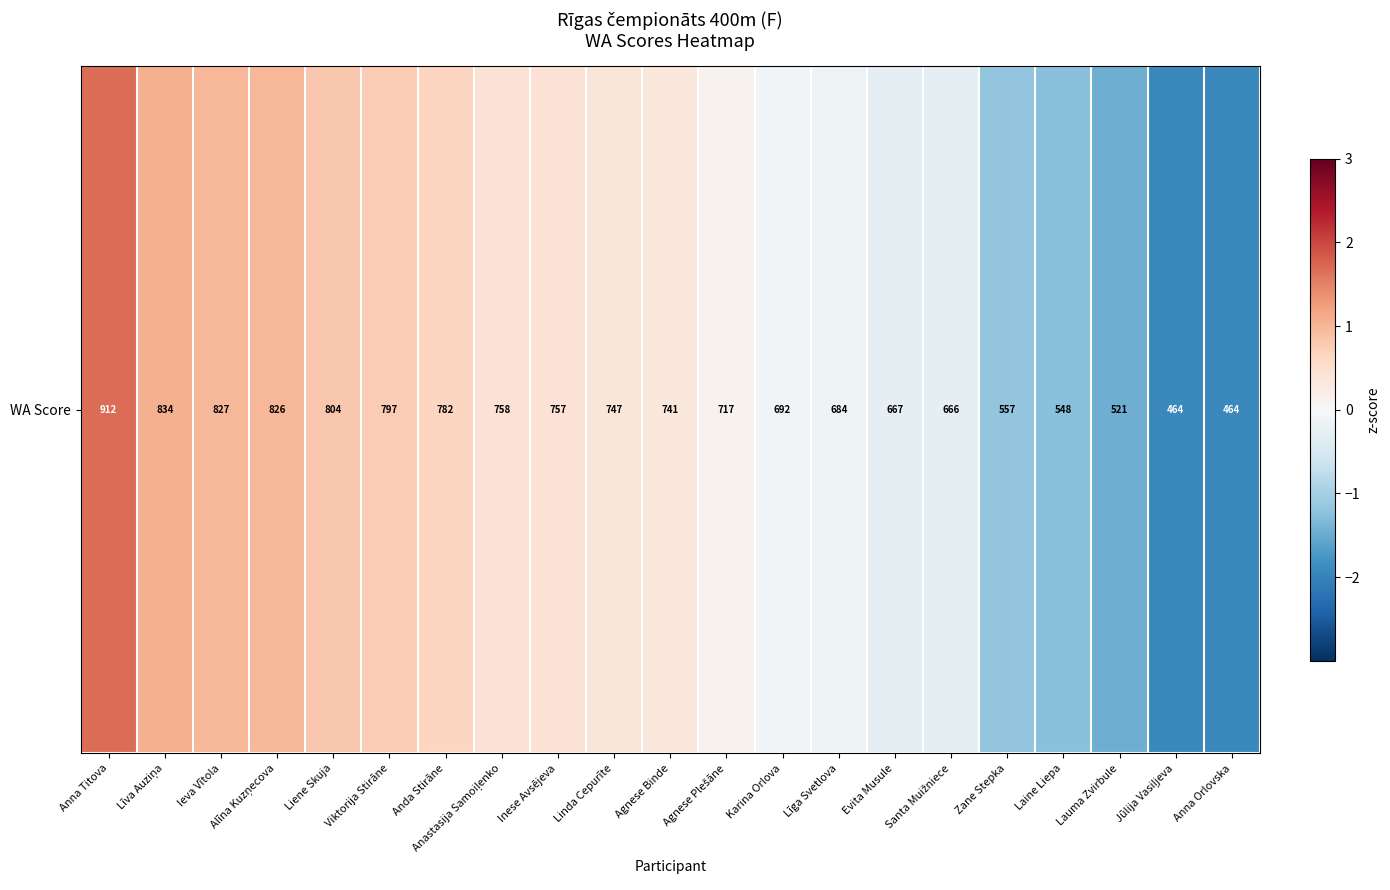

Reading right to left, extract all data points from this chart.

-1.9	-1.9	-1.5	-1.3	-1.2	-0.3	-0.3	-0.2	-0.1	0.1	0.3	0.4	0.4	0.4	0.6	0.8	0.8	1.0	1.0	1.1	1.7